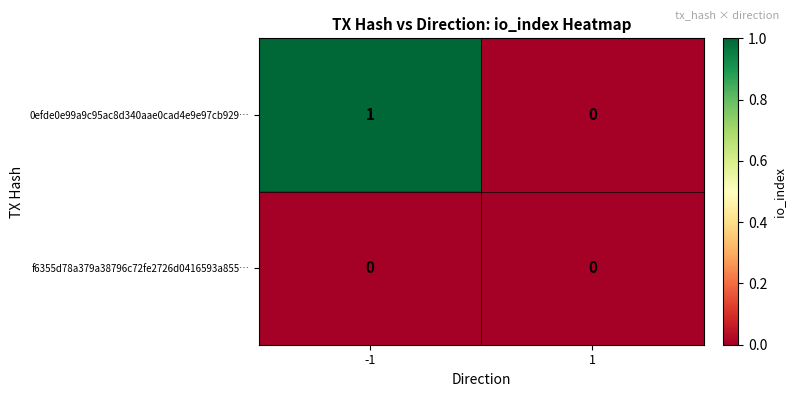

True or false: 0efde0e99a9c95ac8d340aae0cad4e9e97cb929… has a value of 0 at -1.

False